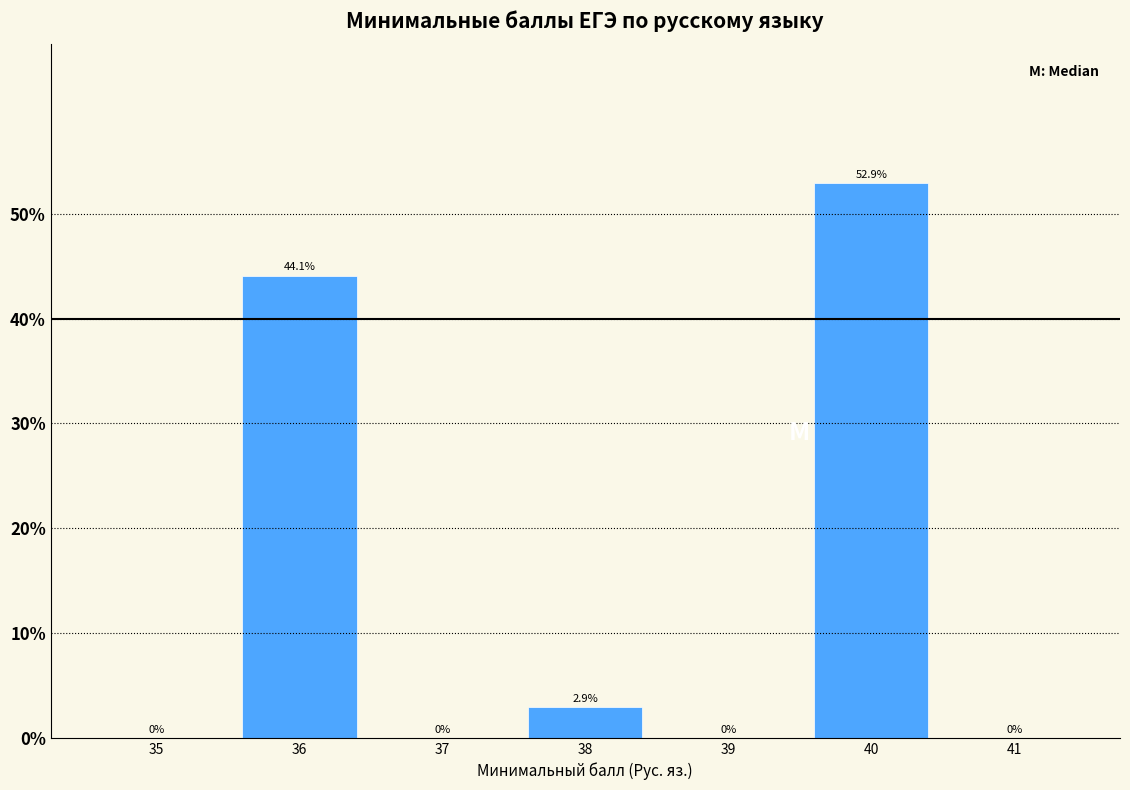

Reading left to right, extract all data points from this chart.

35=0.0	36=44.1	37=0.0	38=2.9	39=0.0	40=52.9	41=0.0